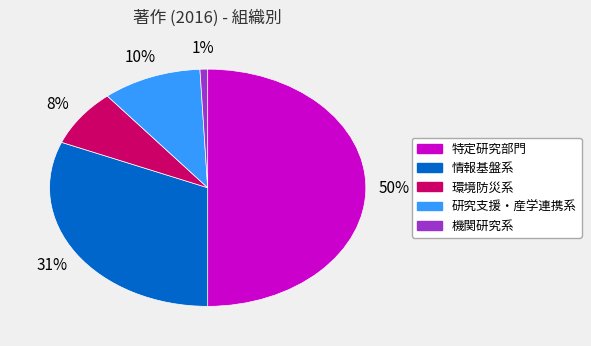

To the nearest percent, what is the difference between the largest and smallest slice percentages?

49%